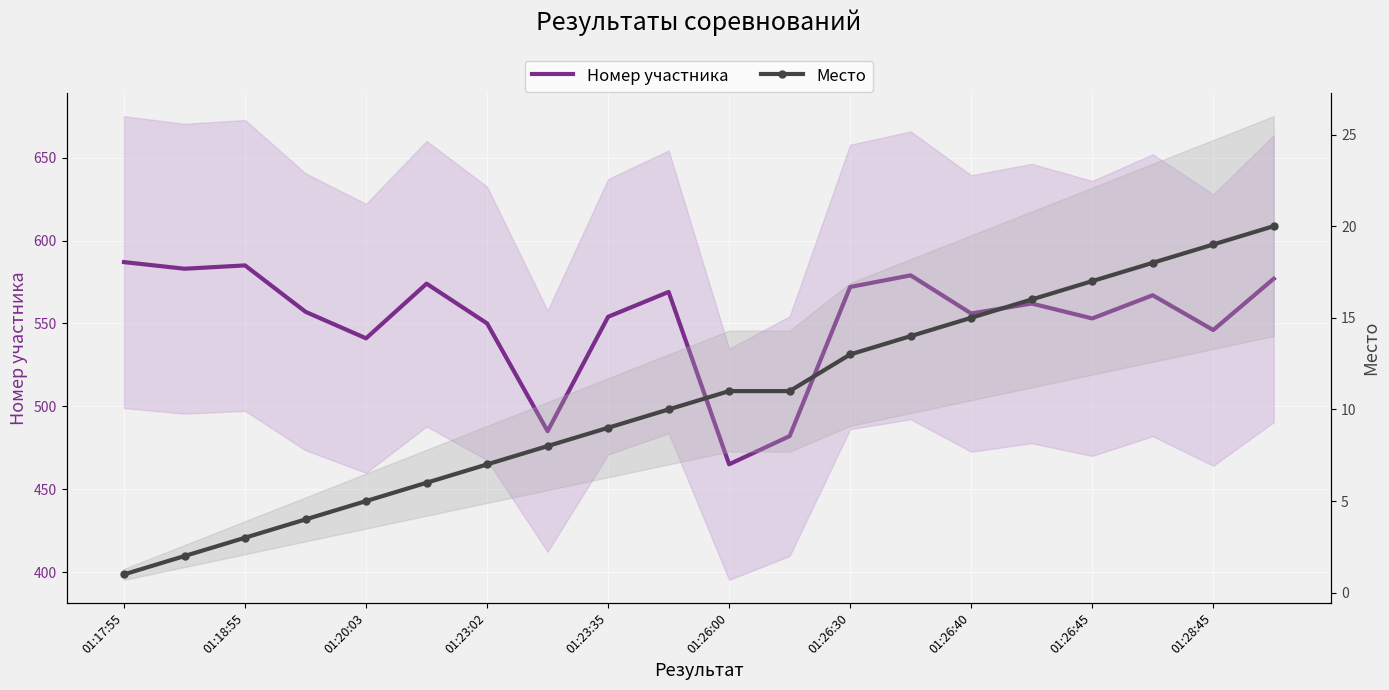

The value of Место at 13 is 8. True or false?

False